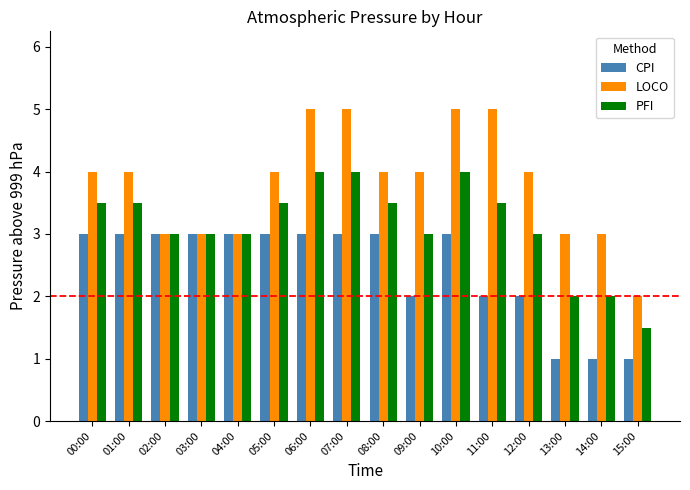

What is the sum of all CPI values?

39.0